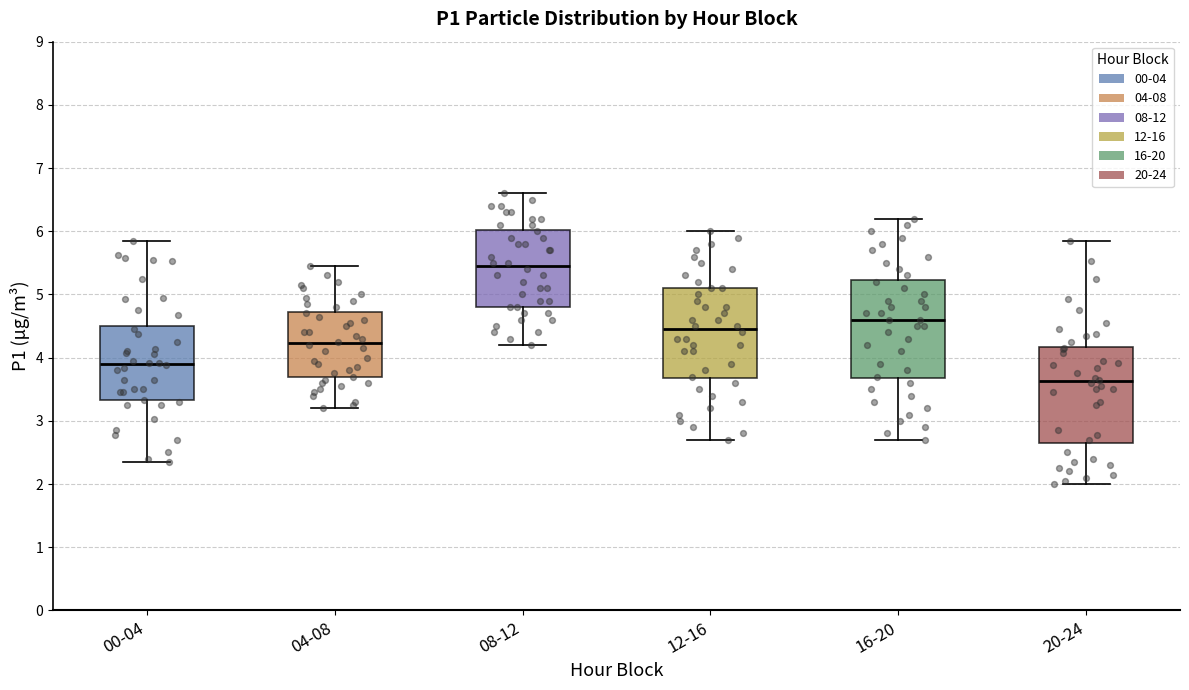

Which box has the highest median line?

08-12